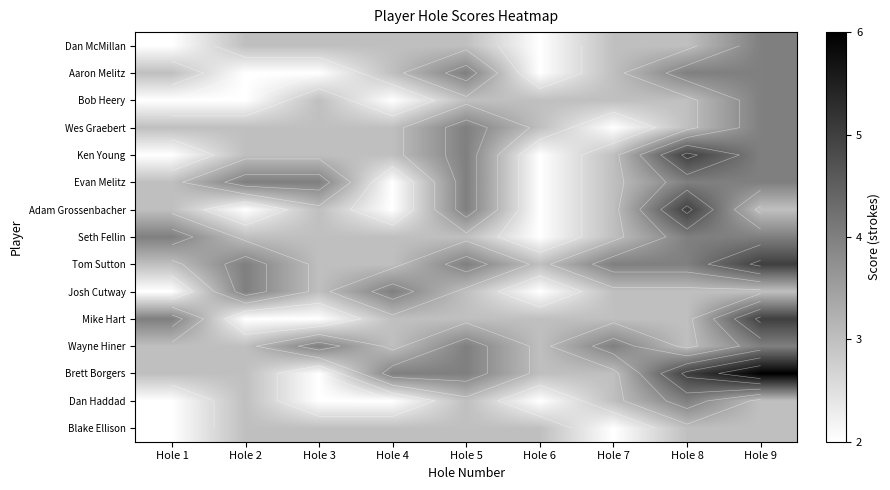

What is the sum of the Brett Borgers values at Hole 4 and Hole 8?

9